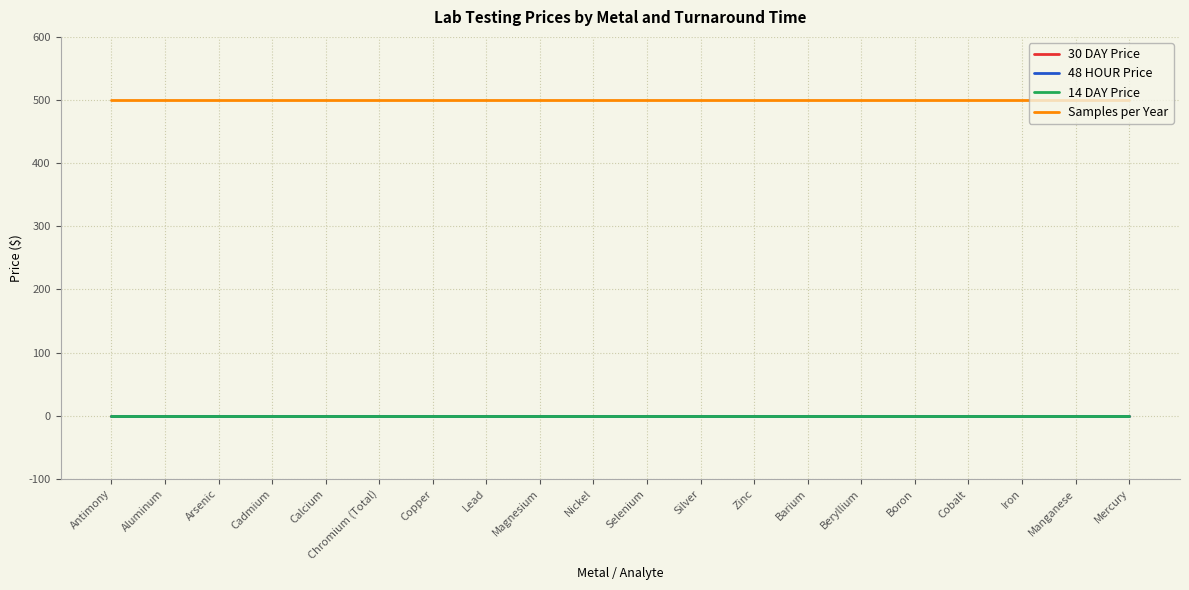

True or false: 48 HOUR Price and 14 DAY Price intersect in this chart.

False